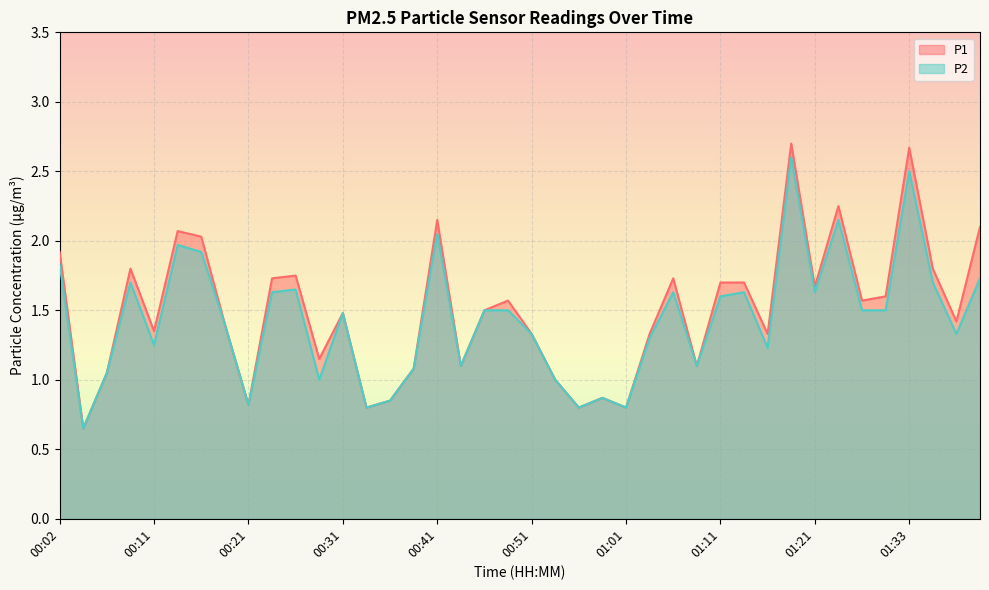

How many interior local valleys does the P2 series have?

12